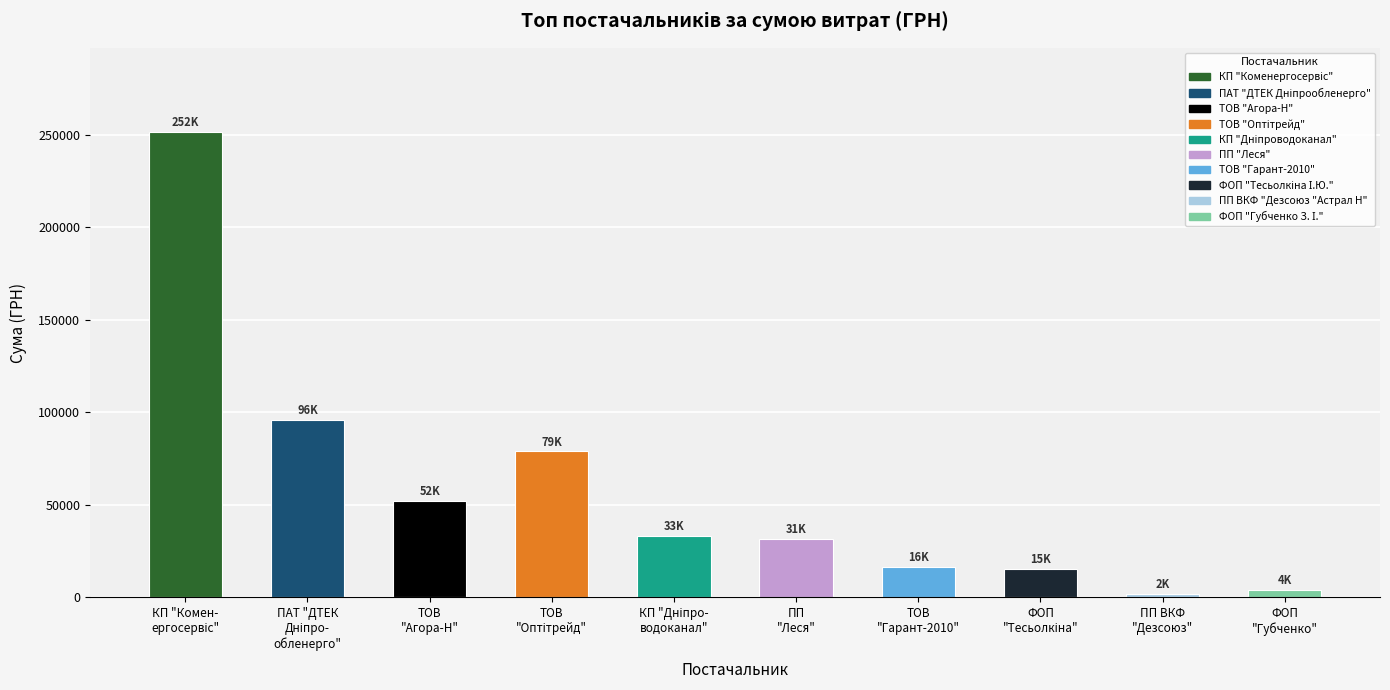

What is the difference between the maximum and minimum values?

249507.4